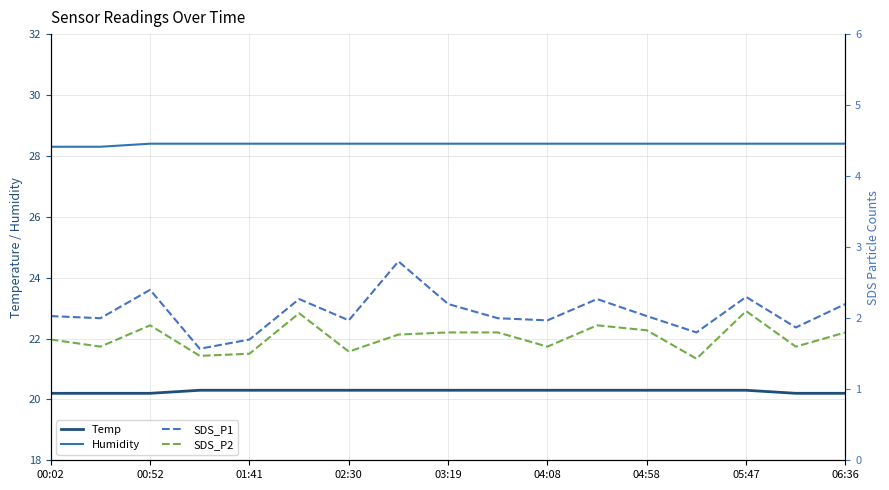

What is the total value across all series at 11?

52.9